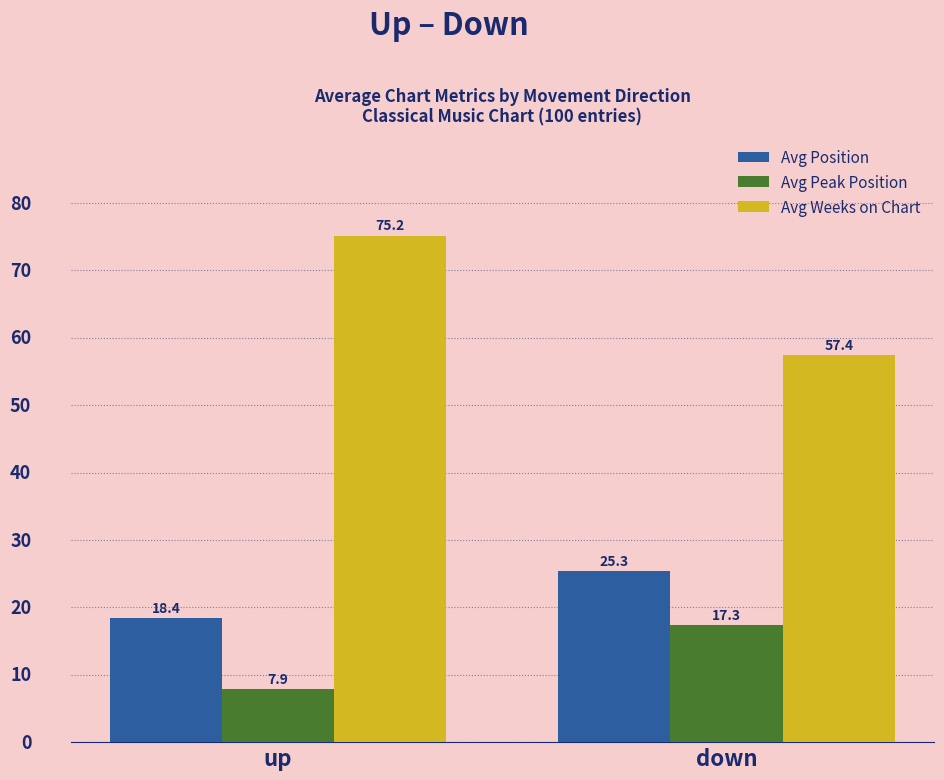

Reading right to left, list all the values displayed in this chart.

Avg Position: down=25.3	up=18.4
Avg Peak Position: down=17.3	up=7.9
Avg Weeks on Chart: down=57.4	up=75.2